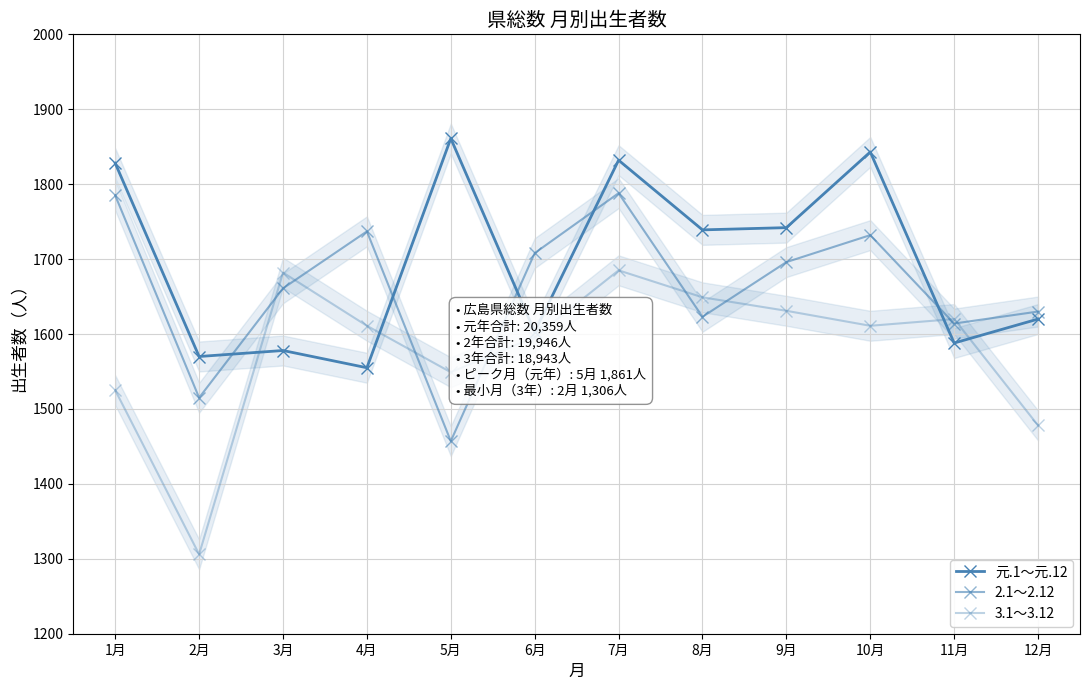

At which category does 2.1～2.12 reach its first local valley?

2月